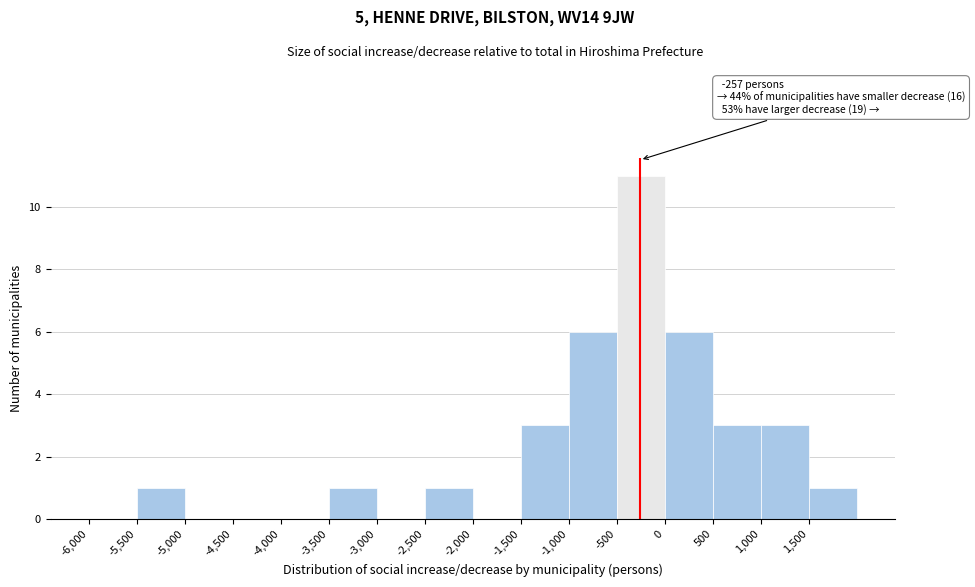

Which range on the x-axis has the tallest bar?

-500 to 0